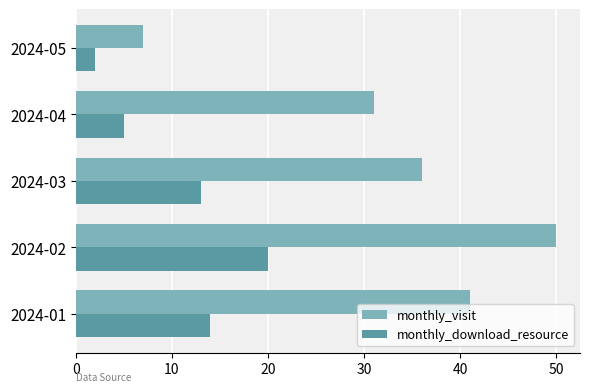

Which series has the largest total across all categories?

monthly_visit